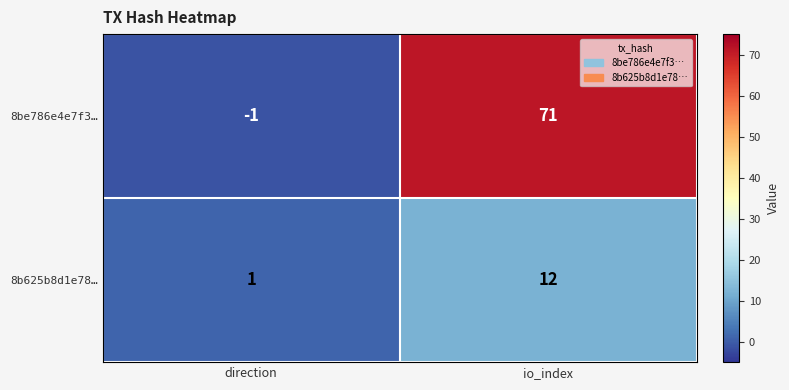

Rank the series at io_index from lowest to highest value.

8b625b8d1e78…, 8be786e4e7f3…